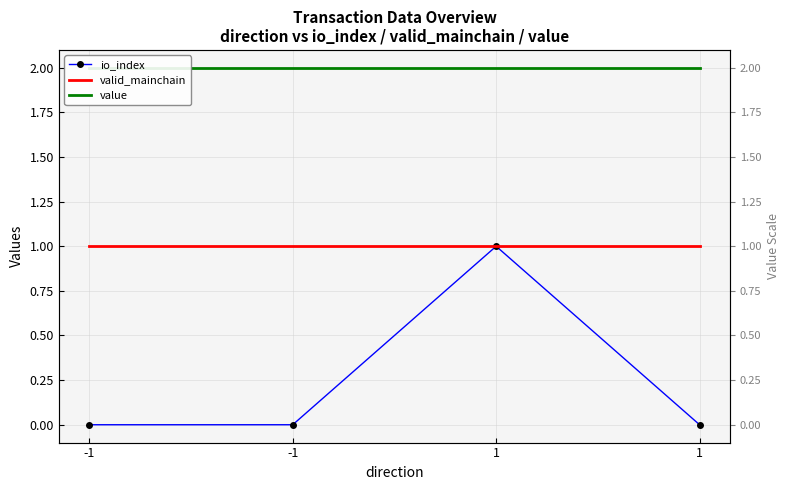

The value series shows 1.2 at -1. True or false?

False